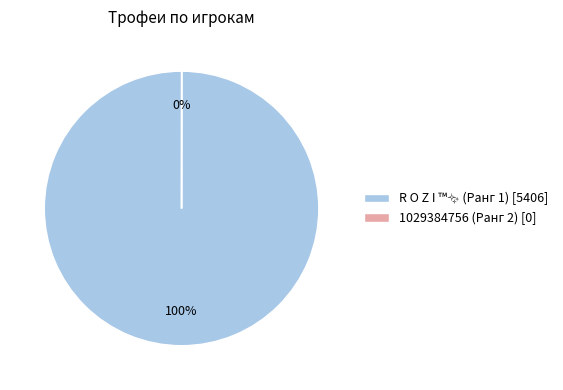

Is there a majority slice in this chart?

Yes